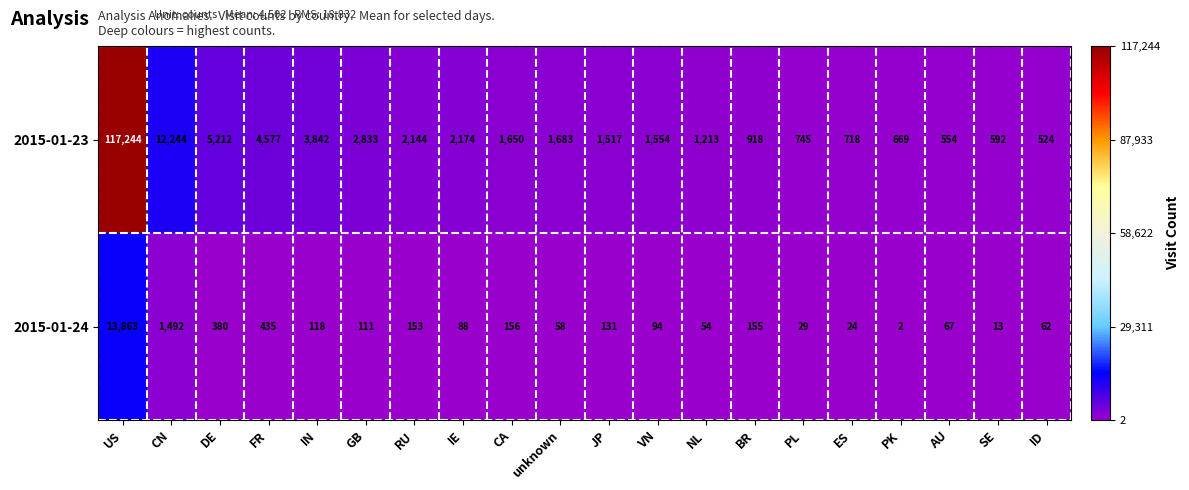

Where does the 2015-01-23 series first go above 1650?

US